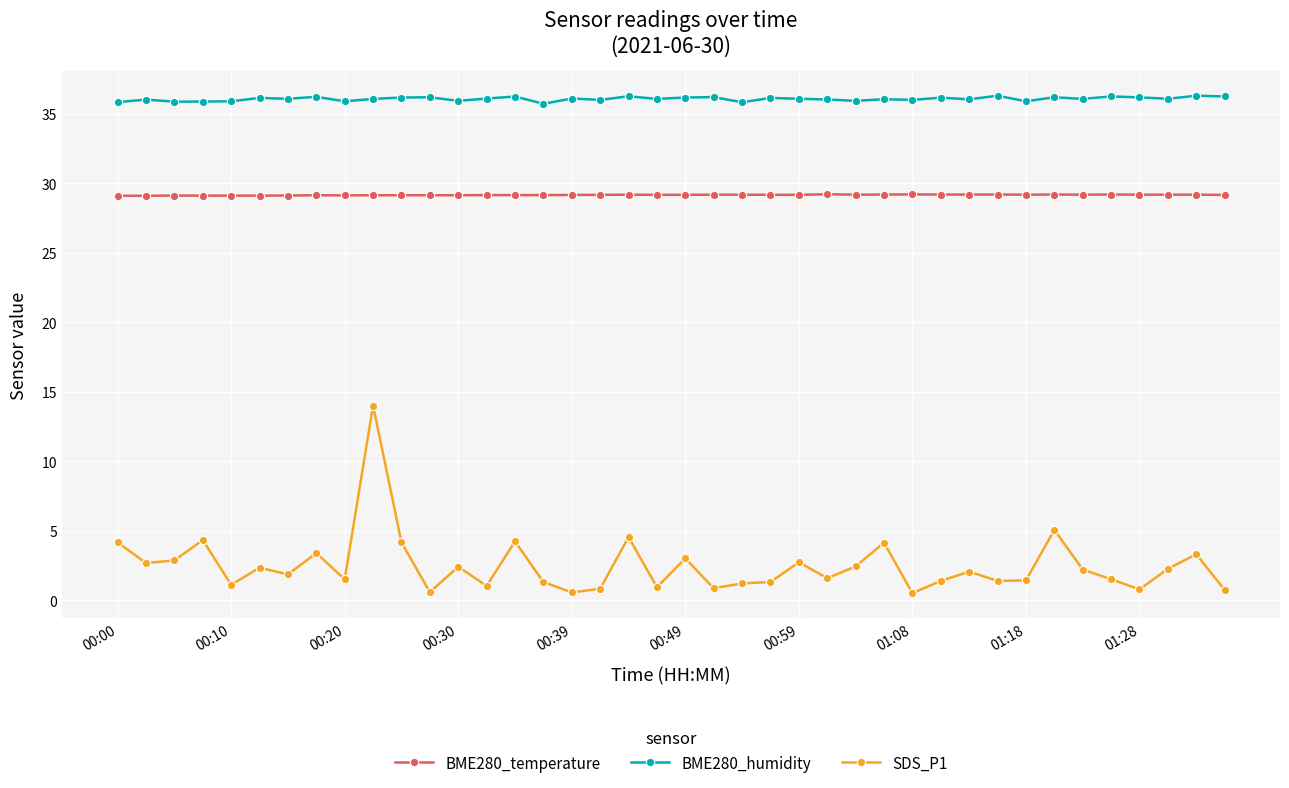

What is the average value of the BME280_humidity series?

36.1